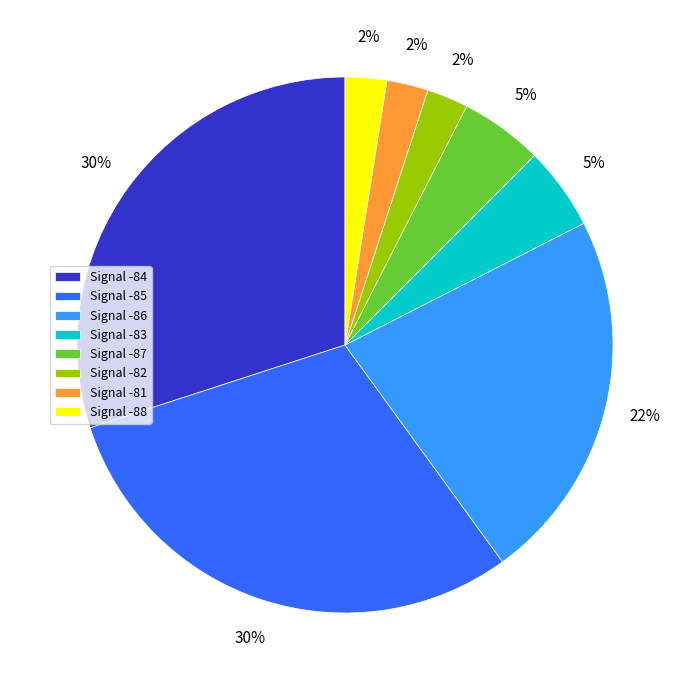

Between Signal -87 and Signal -85, which is larger?

Signal -85